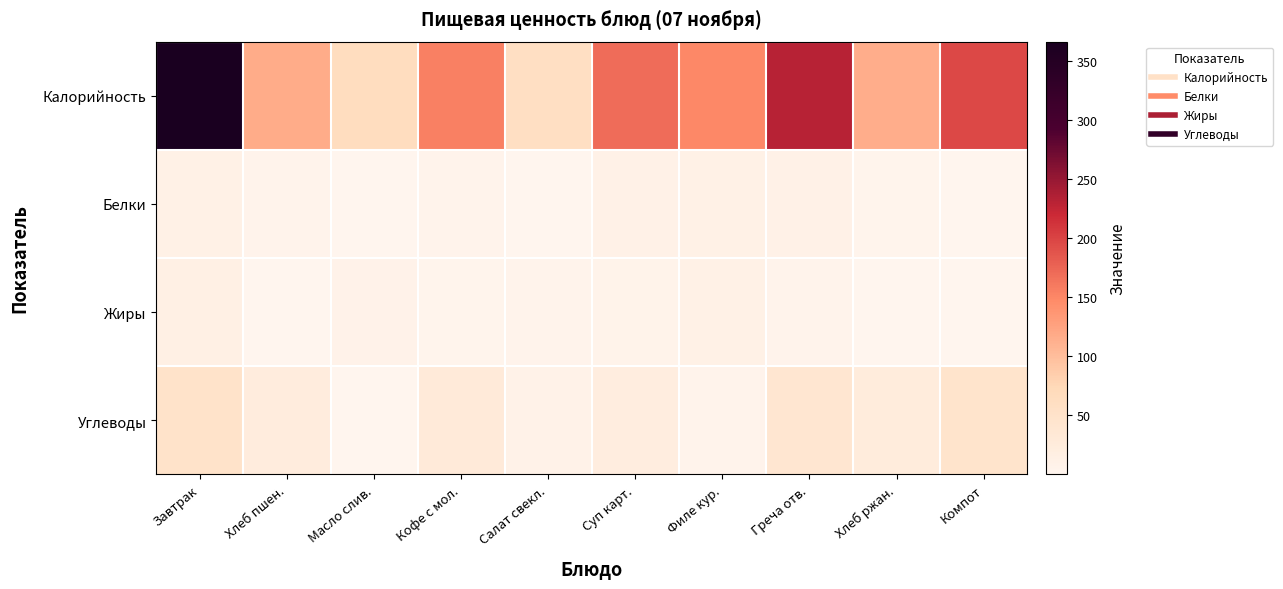

Which series has the largest range (max minus min)?

Калорийность